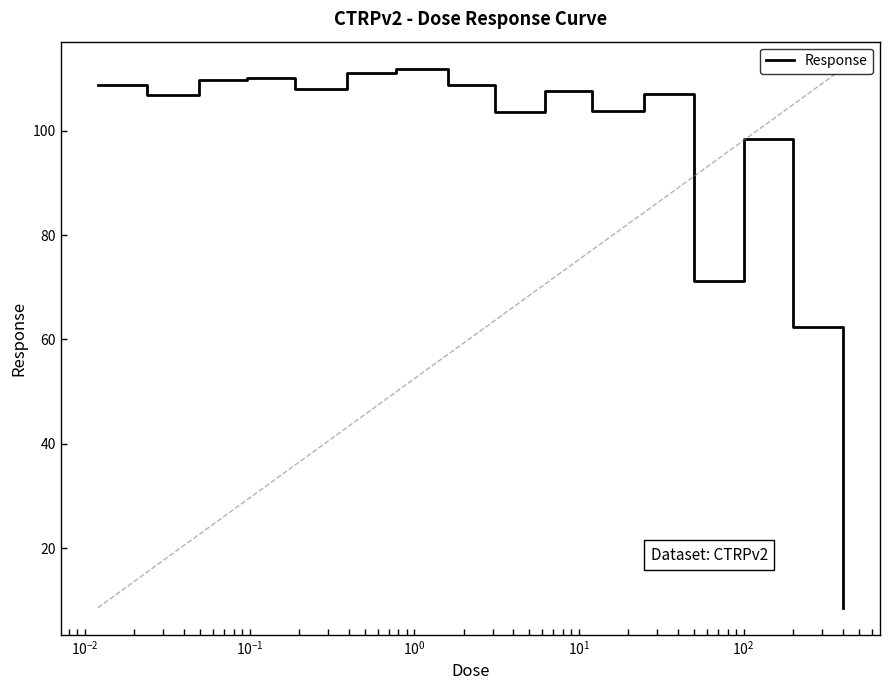

What is the smallest value displayed?

8.6